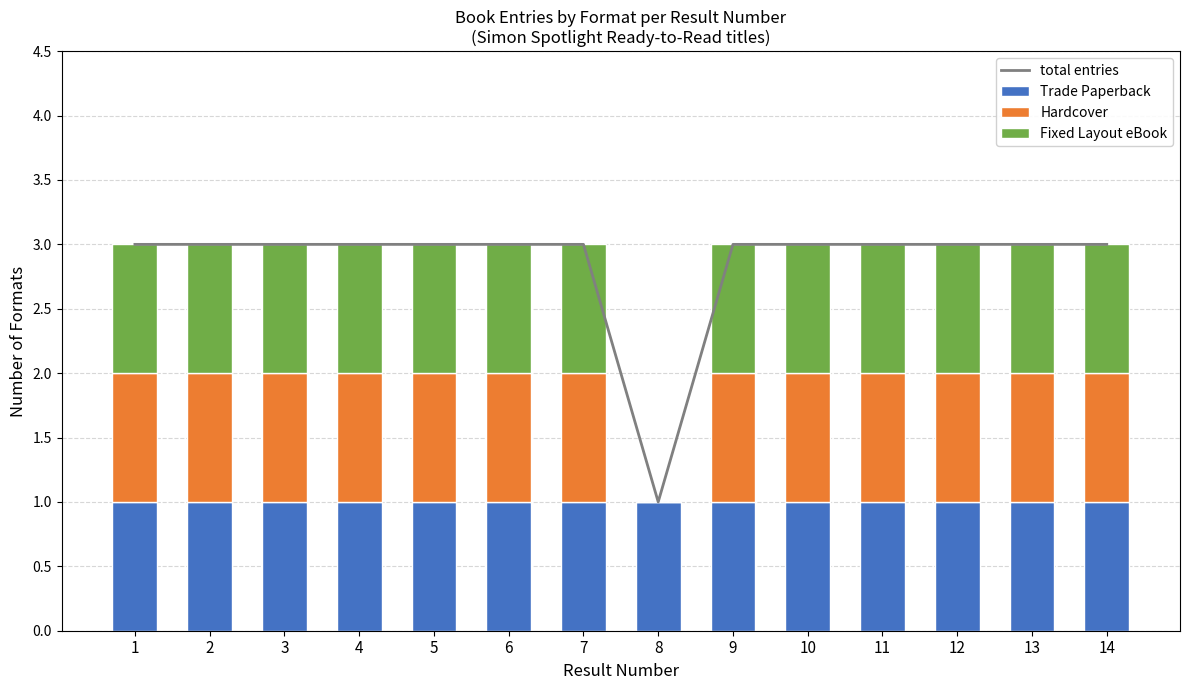

What is the value of the Trade Paperback bar at the 12th from the left?

1